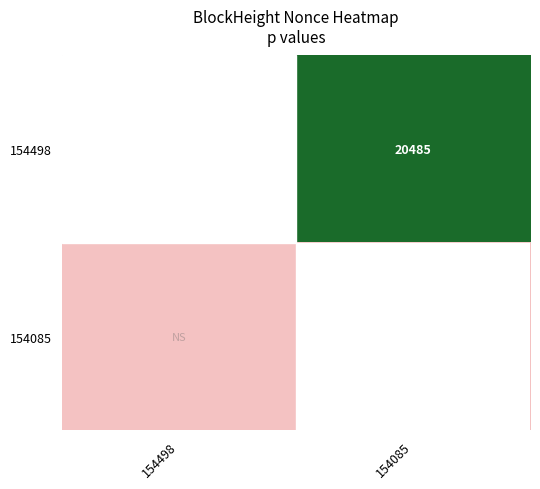

The value of 154498 at 154085 is 32606. True or false?

False